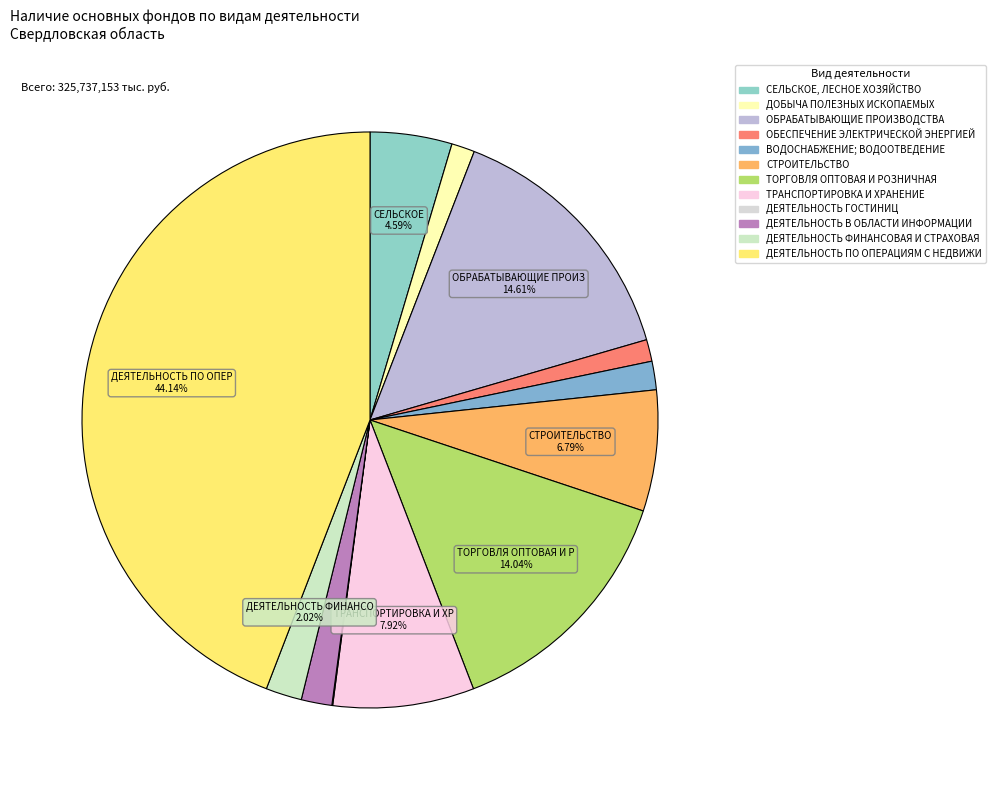

Which slice is the largest?

ДЕЯТЕЛЬНОСТЬ ПО ОПЕРАЦИЯМ С НЕДВИЖИМЫМ